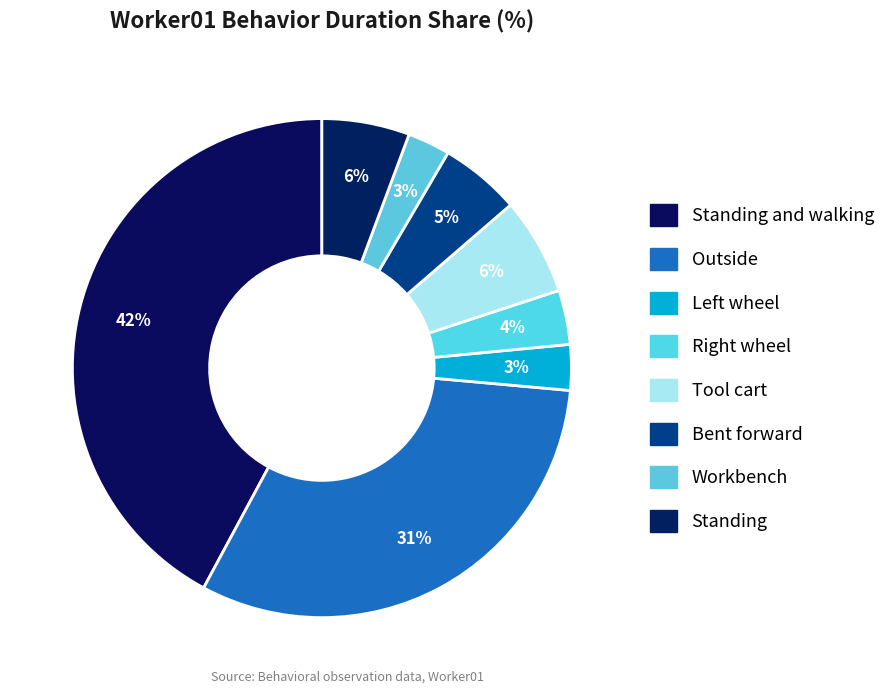

How many slices are in this pie chart?

8